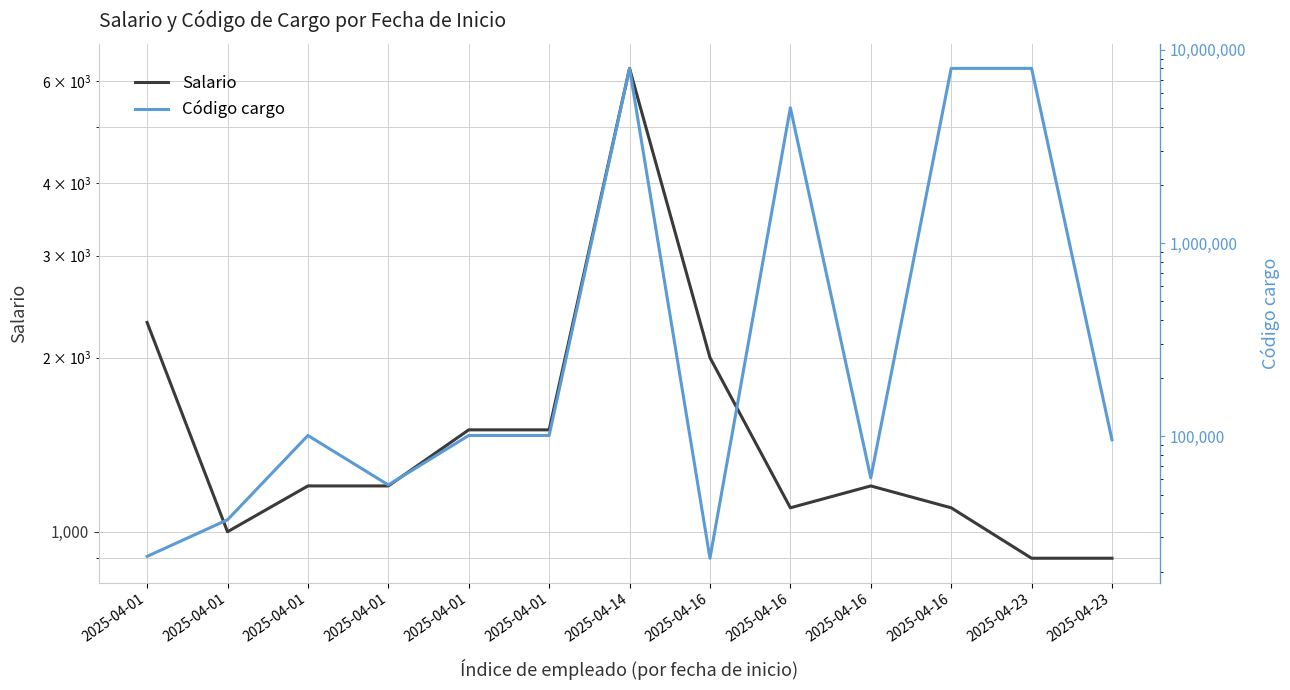

Is this an area chart (filled region under the line)?

No